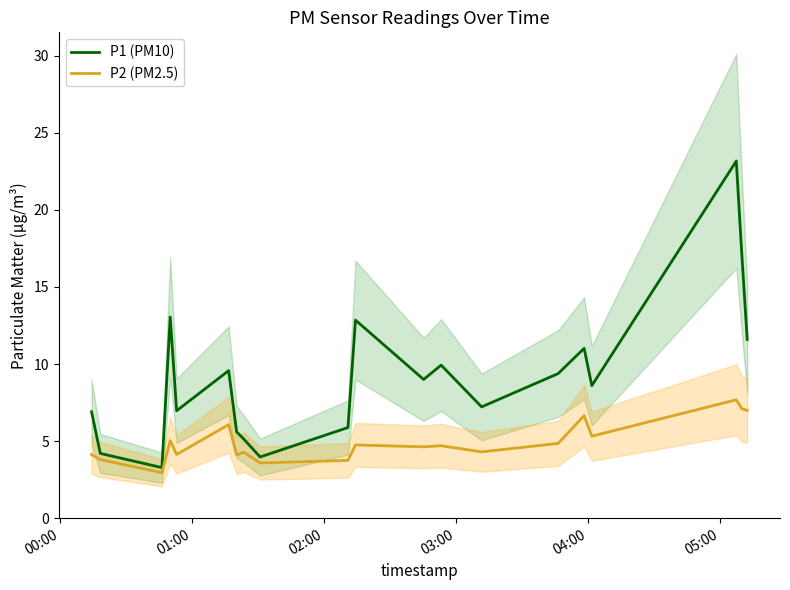

What is the minimum value for P1 (PM10)?

3.3